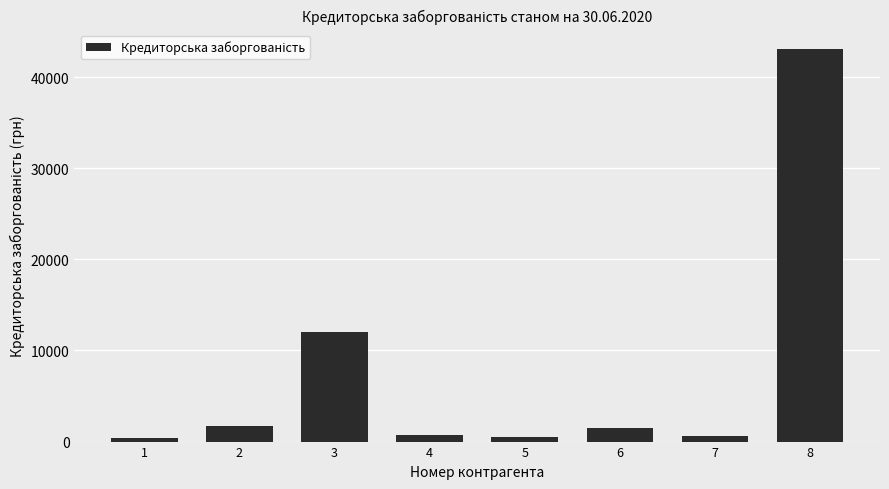

What is the smallest value displayed?

344.5